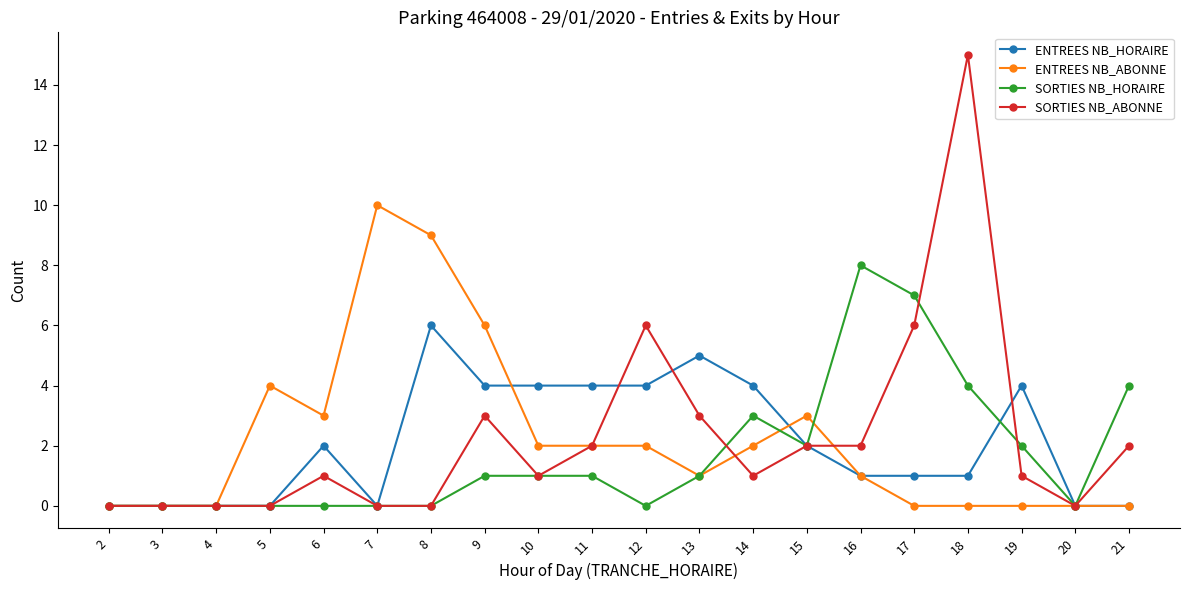

Reading left to right, transcribe all the data shown in this chart.

ENTREES NB_HORAIRE: 2=0	3=0	4=0	5=0	6=2	7=0	8=6	9=4	10=4	11=4	12=4	13=5	14=4	15=2	16=1	17=1	18=1	19=4	20=0	21=0
ENTREES NB_ABONNE: 2=0	3=0	4=0	5=4	6=3	7=10	8=9	9=6	10=2	11=2	12=2	13=1	14=2	15=3	16=1	17=0	18=0	19=0	20=0	21=0
SORTIES NB_HORAIRE: 2=0	3=0	4=0	5=0	6=0	7=0	8=0	9=1	10=1	11=1	12=0	13=1	14=3	15=2	16=8	17=7	18=4	19=2	20=0	21=4
SORTIES NB_ABONNE: 2=0	3=0	4=0	5=0	6=1	7=0	8=0	9=3	10=1	11=2	12=6	13=3	14=1	15=2	16=2	17=6	18=15	19=1	20=0	21=2